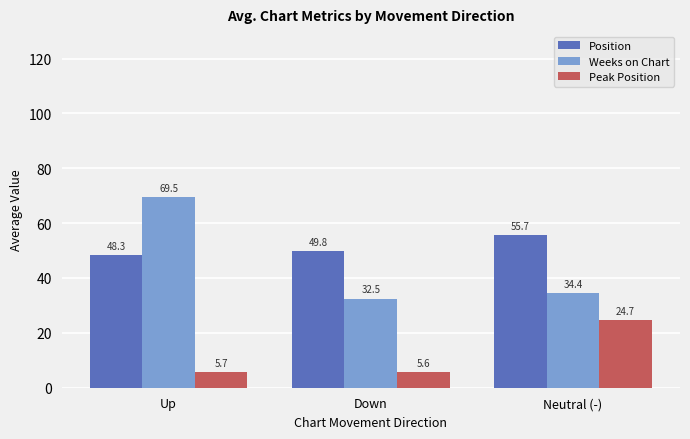

At Neutral (-), list the series in order from largest to smallest.

Position, Weeks on Chart, Peak Position